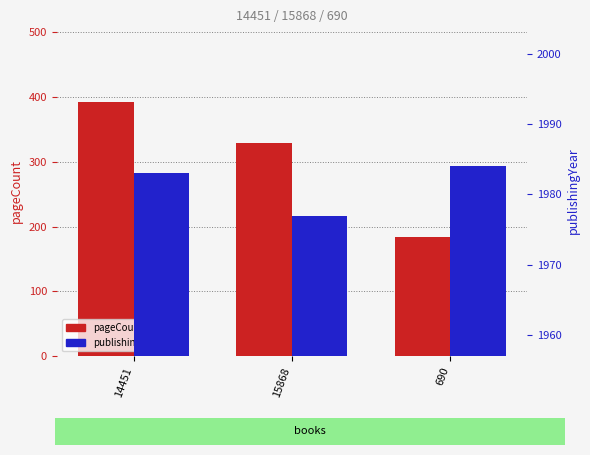

List the series in order of their overall mean, highest first.

publishingYear, pageCount